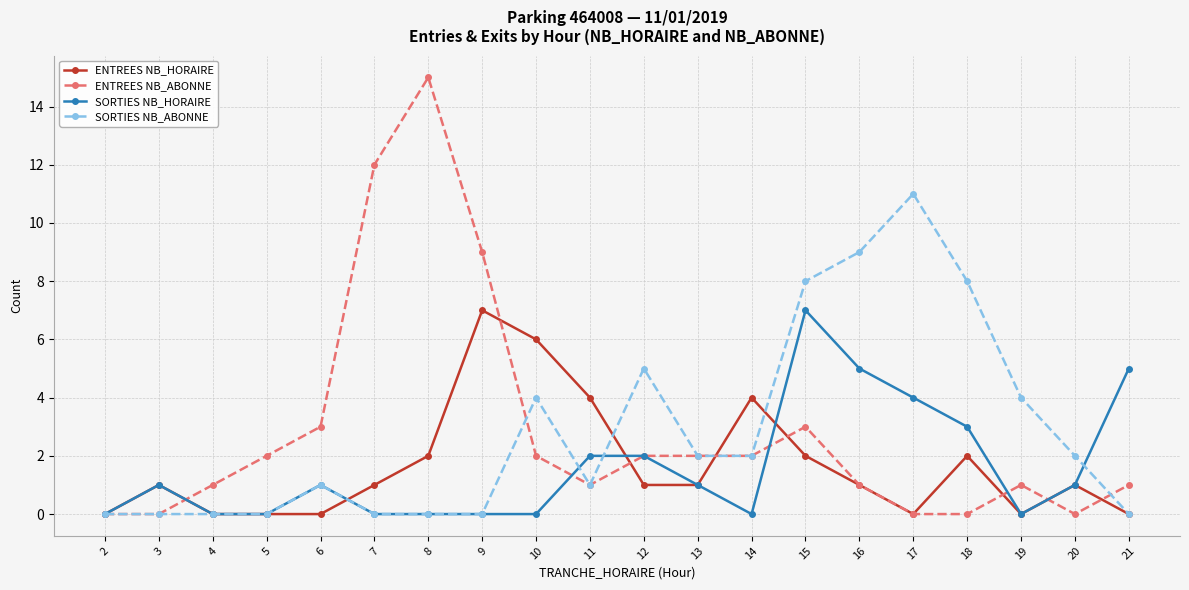

Reading left to right, transcribe all the data shown in this chart.

ENTREES NB_HORAIRE: 0	1	0	0	0	1	2	7	6	4	1	1	4	2	1	0	2	0	1	0
ENTREES NB_ABONNE: 0	0	1	2	3	12	15	9	2	1	2	2	2	3	1	0	0	1	0	1
SORTIES NB_HORAIRE: 0	1	0	0	1	0	0	0	0	2	2	1	0	7	5	4	3	0	1	5
SORTIES NB_ABONNE: 0	0	0	0	1	0	0	0	4	1	5	2	2	8	9	11	8	4	2	0